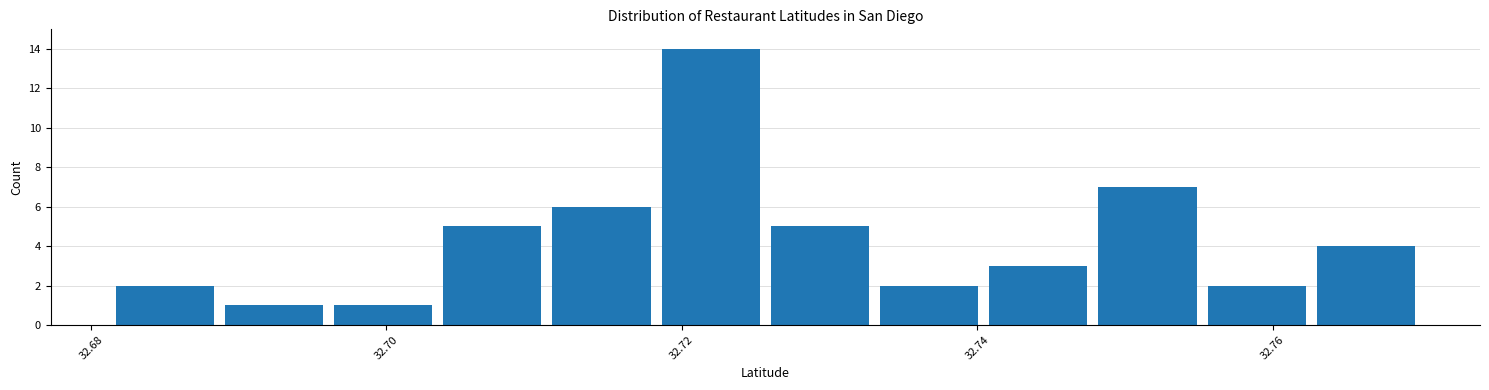

Read against the x-axis, roughly where is the centre of the tallest bar?

32.722